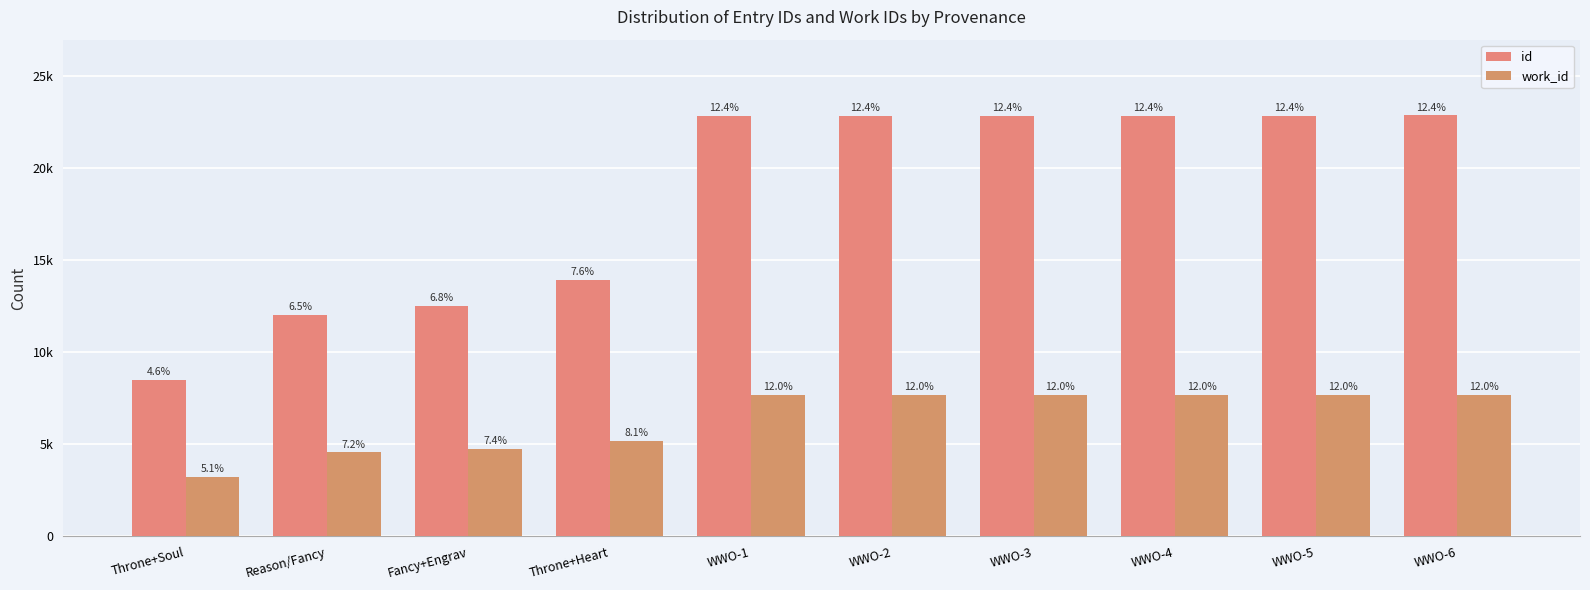

Between Throne+Soul and WWO-2, which series saw the biggest shift?

id